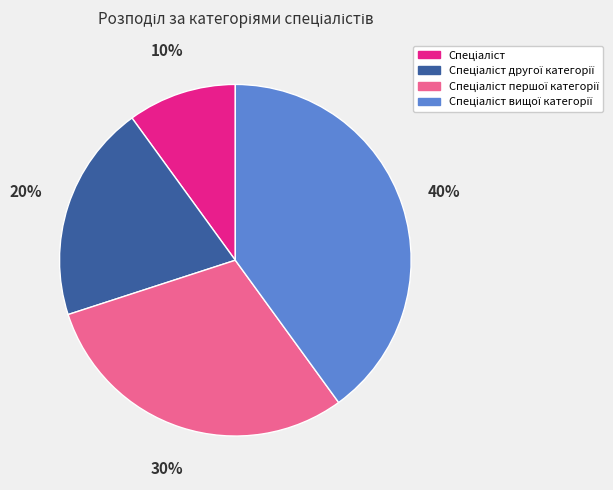

How many segments does this pie chart have?

4